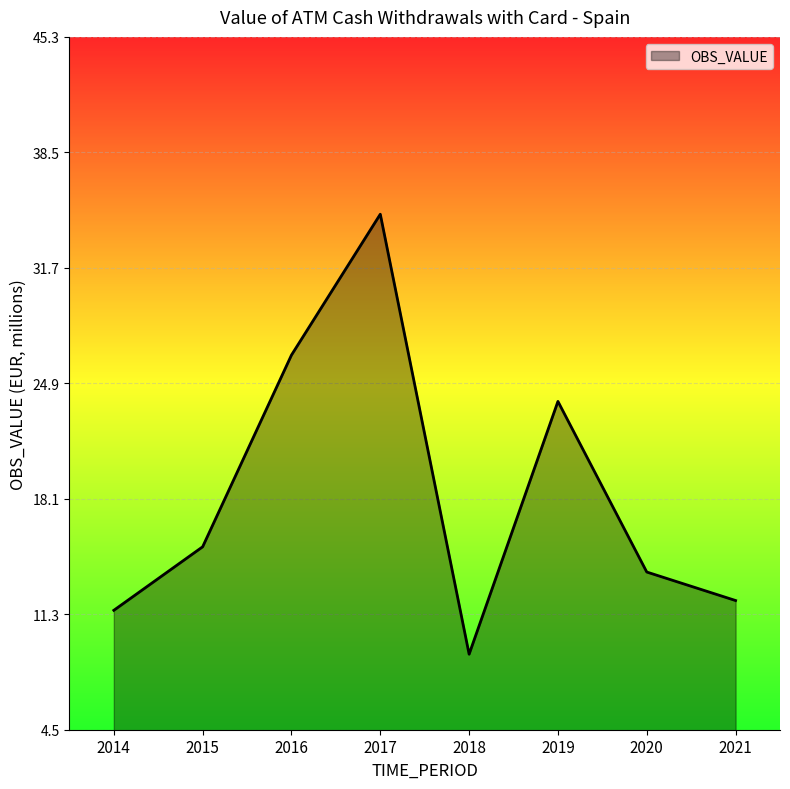

Where does the data first go above 15?

2015